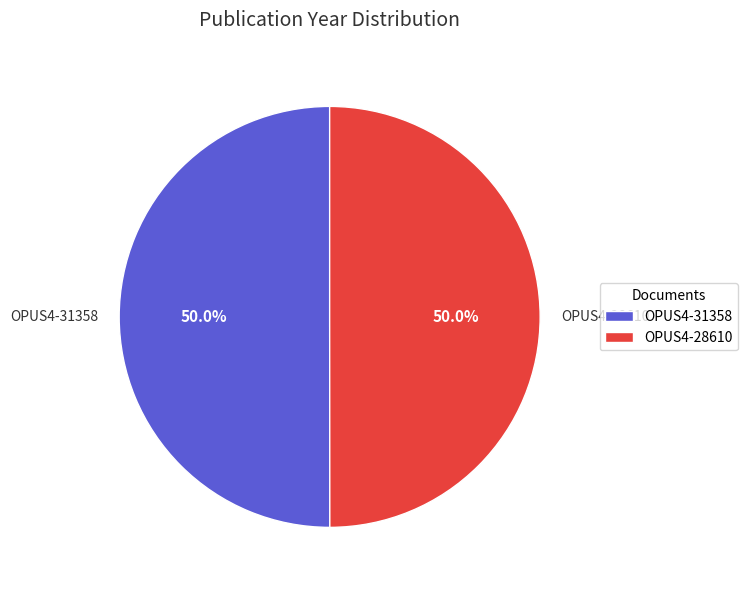

How many slices are in this pie chart?

2